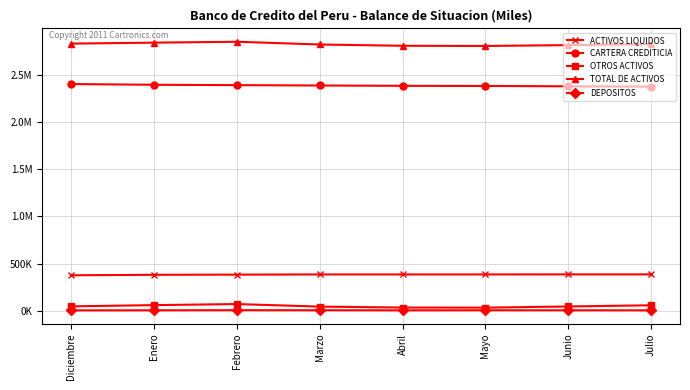

At which label does OTROS ACTIVOS reach its peak?

Febrero